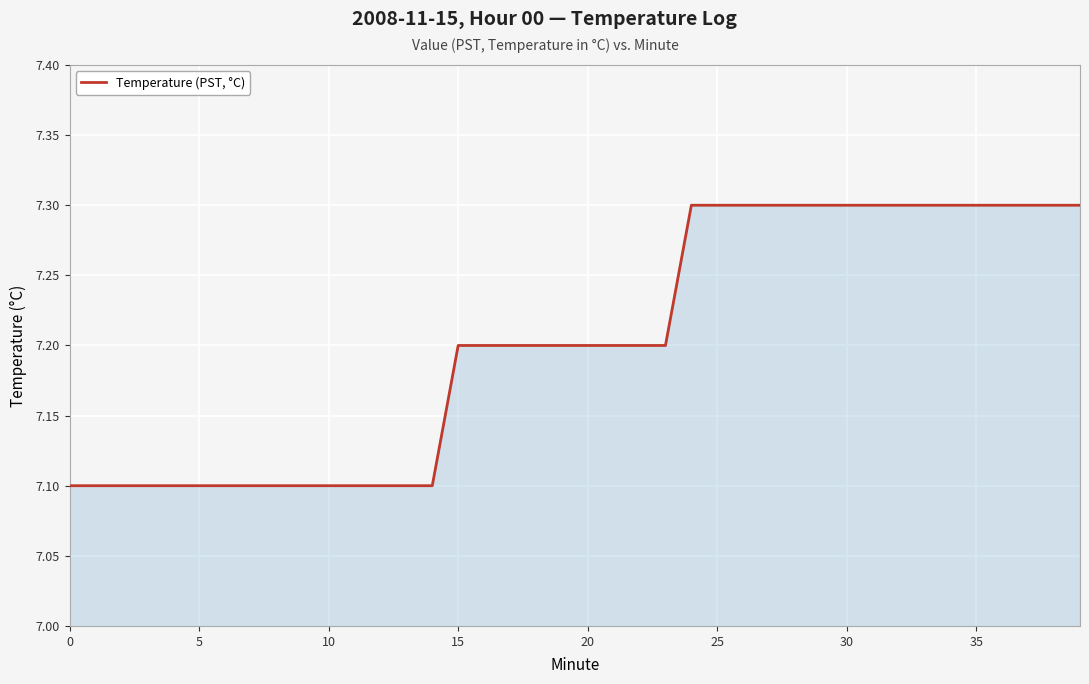

Count the values in the range 7 to 8.

40